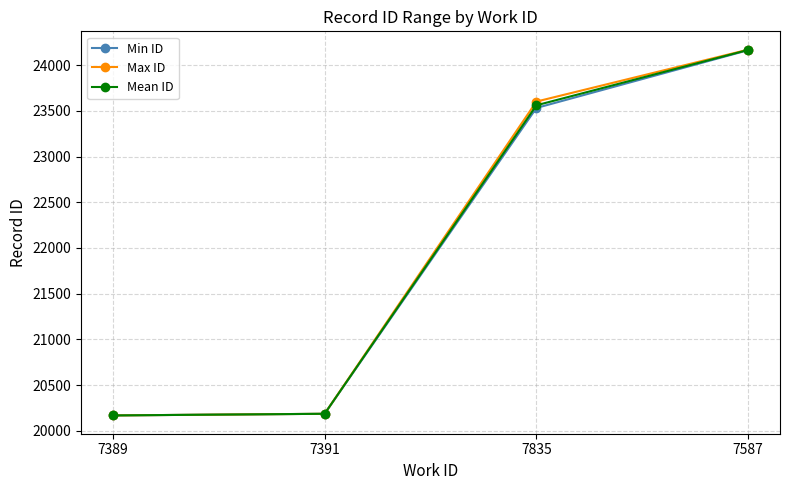

Which series has the widest spread of values?

Max ID